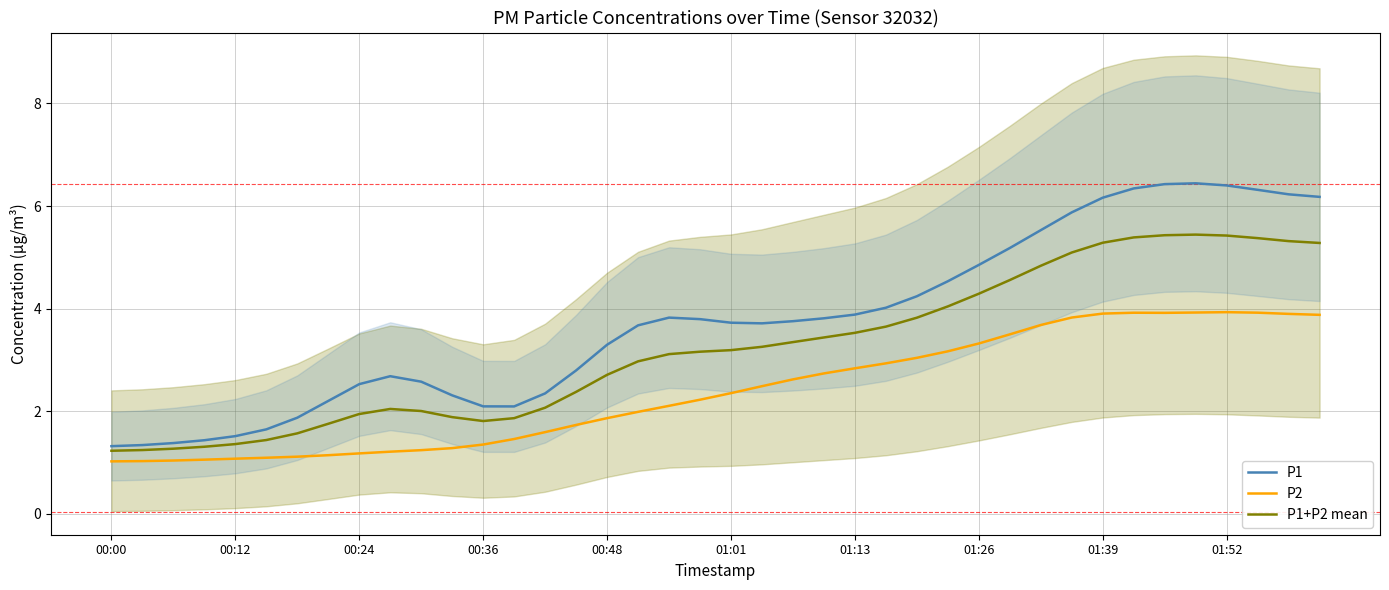

True or false: P2 has a value of 2.5 at 21.

True